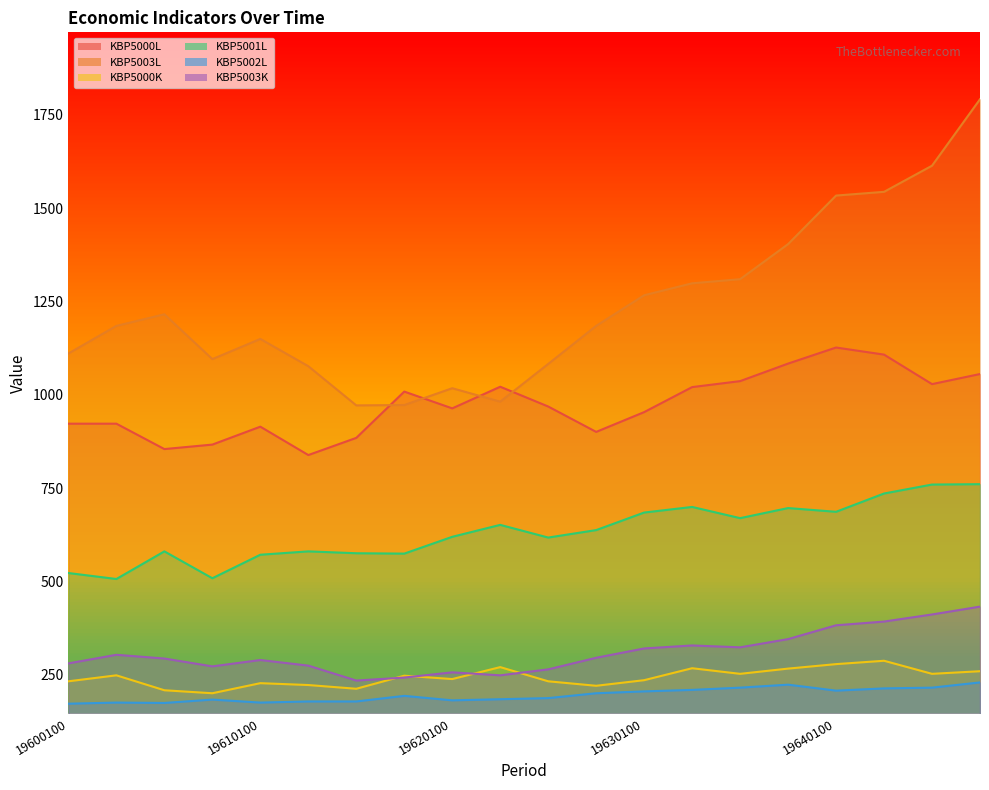

What is the sum of all KBP5000L values?

19488